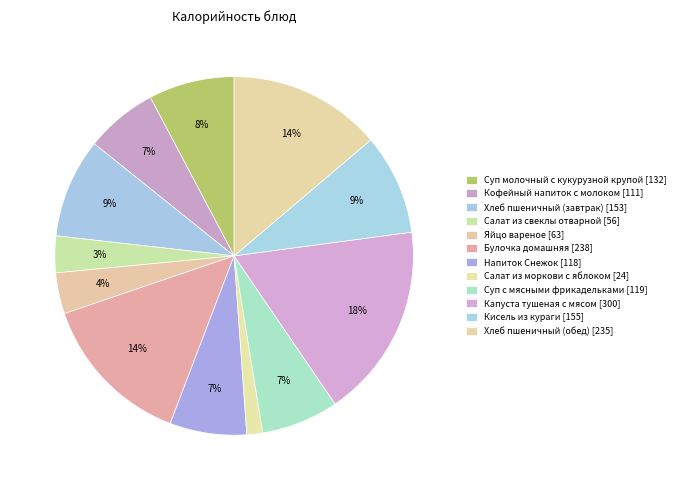

To the nearest percent, what percentage of the pie is Яйцо вареное?

4%